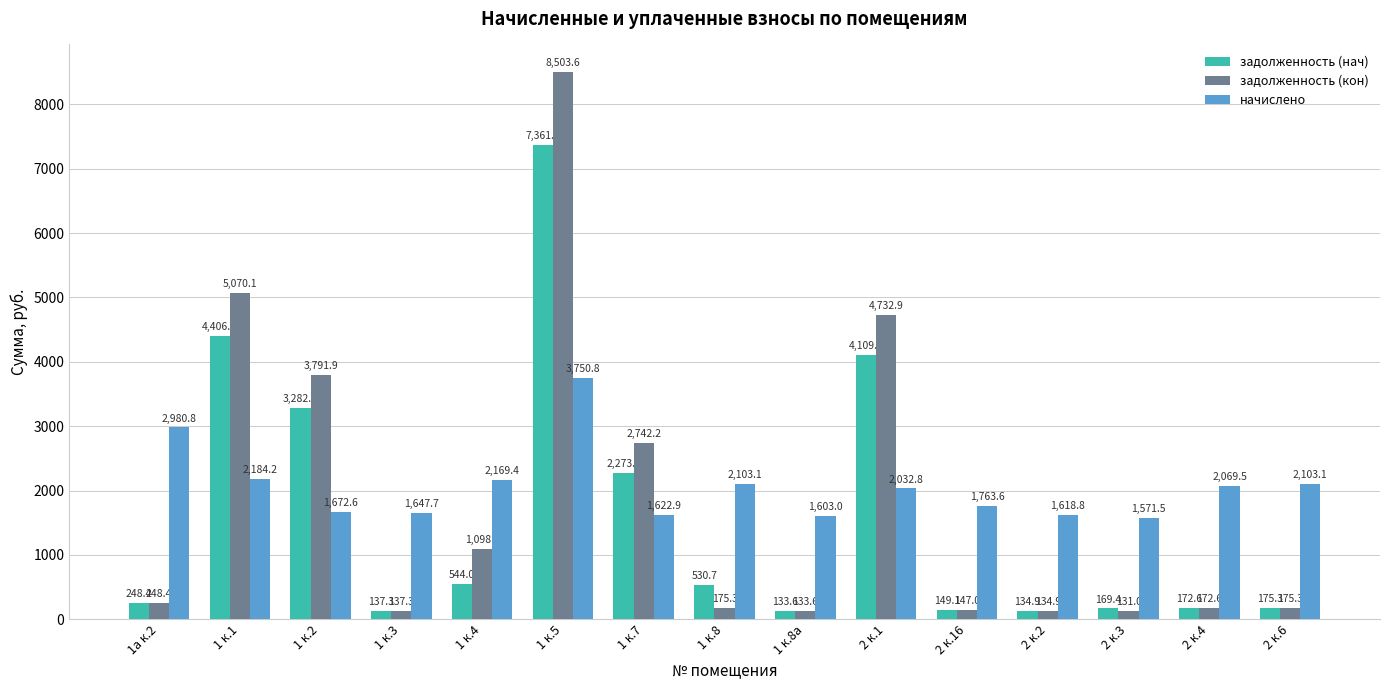

Between 1 к.2 and 2 к.1, which series saw the biggest shift?

задолженность (кон)